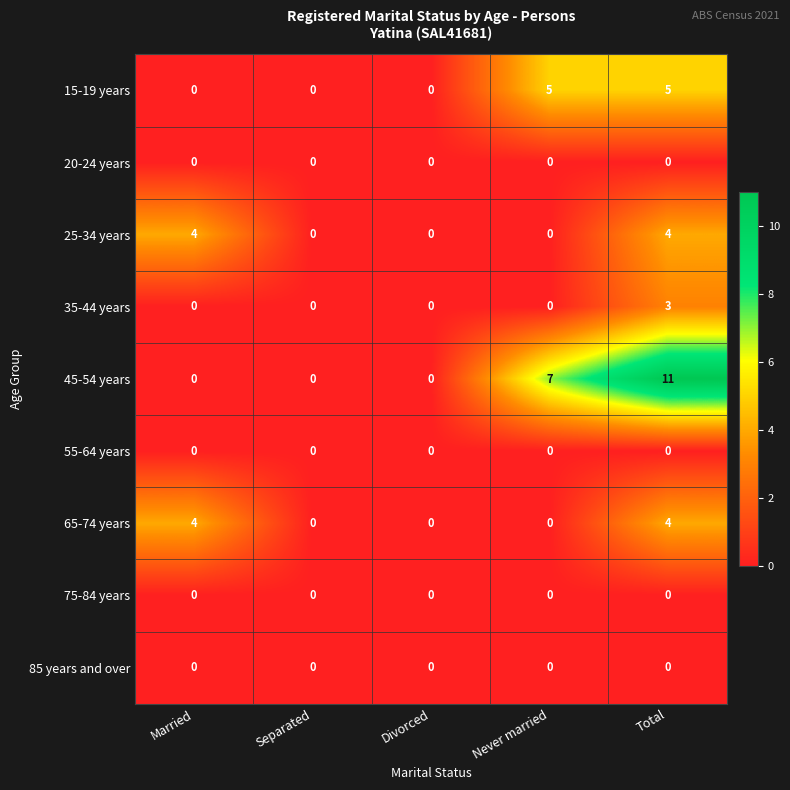

True or false: 65-74 years has a value of 4 at Total.

True